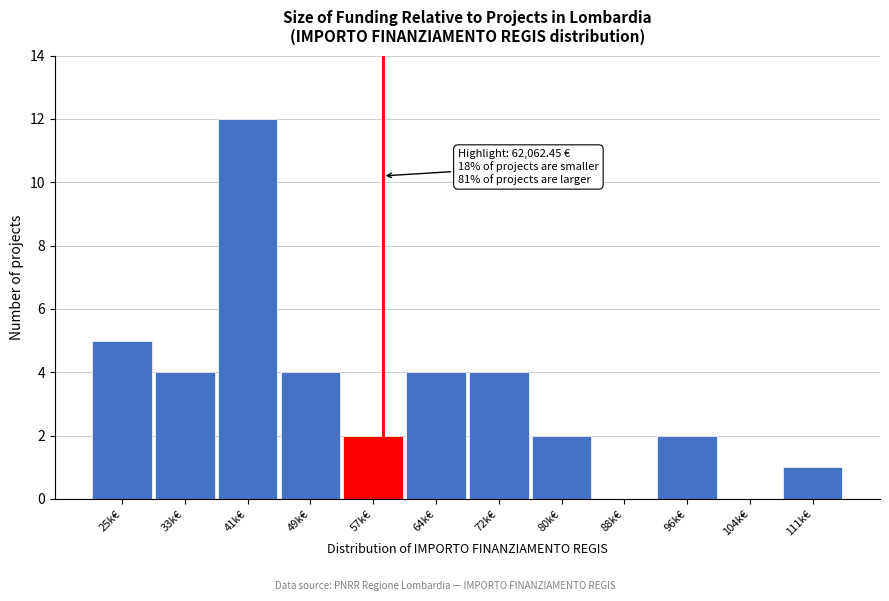

Reading left to right, extract all data points from this chart.

25k€=5	33k€=4	41k€=12	49k€=4	57k€=2	64k€=4	72k€=4	80k€=2	88k€=0	96k€=2	104k€=0	111k€=1